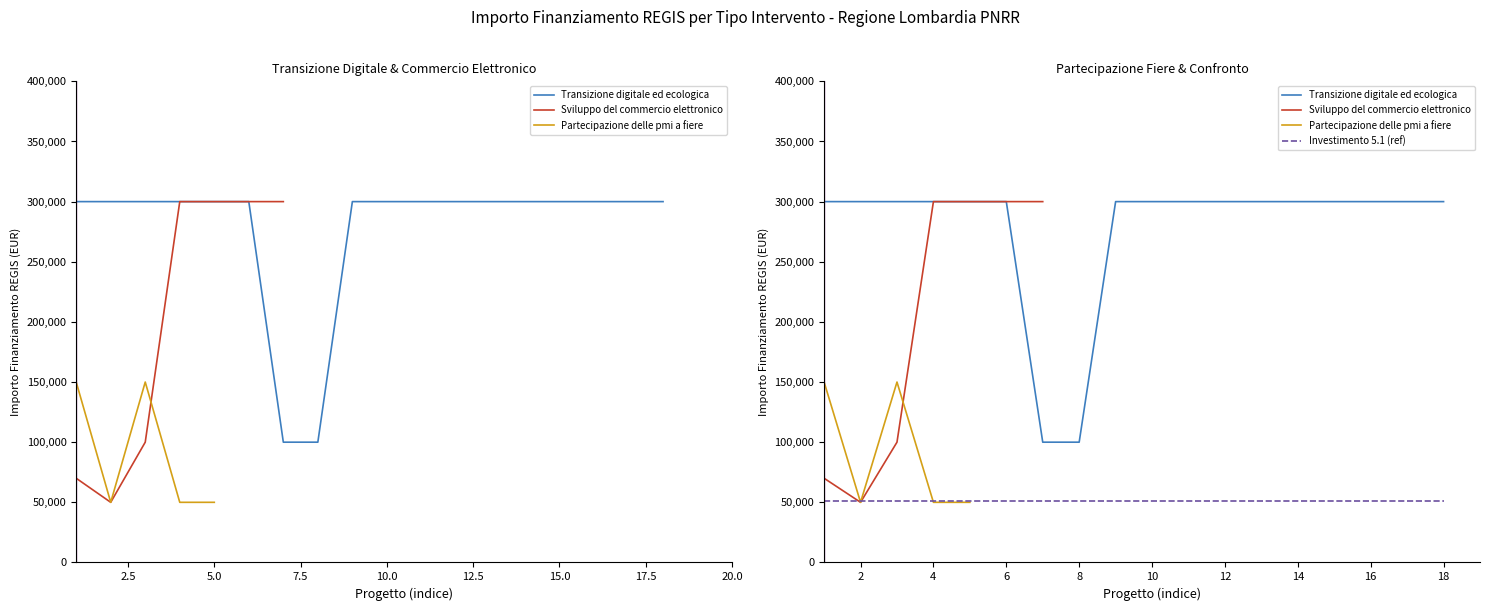

True or false: Transizione digitale ed ecologica and Investimento 5.1 (ref) cross at least once.

False